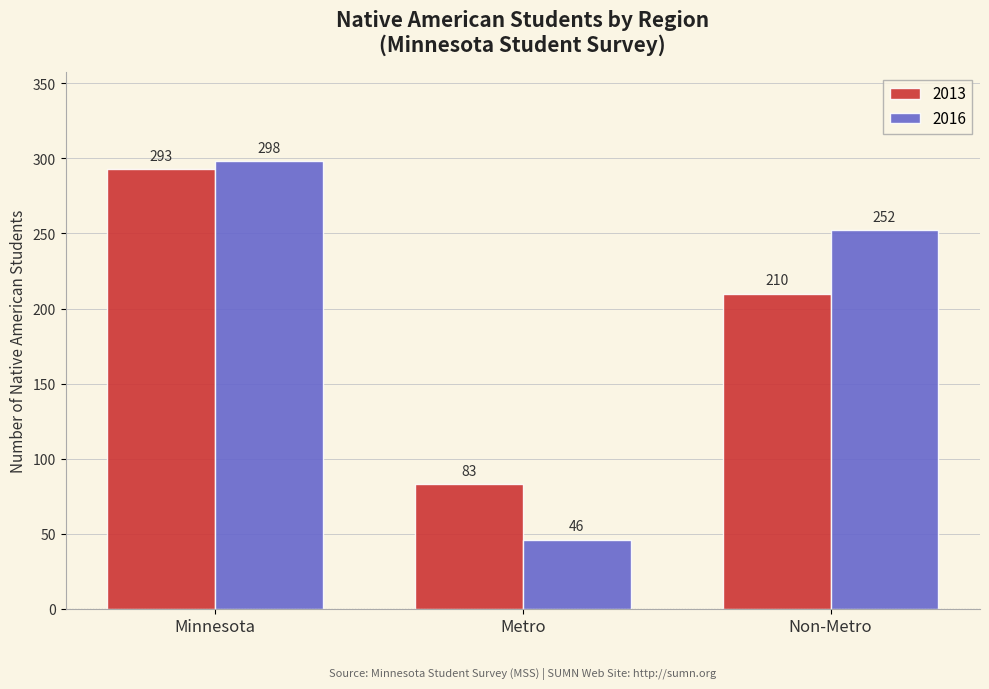

Reading left to right, what are all the values shown in this chart?

2013: Minnesota=293	Metro=83	Non-Metro=210
2016: Minnesota=298	Metro=46	Non-Metro=252